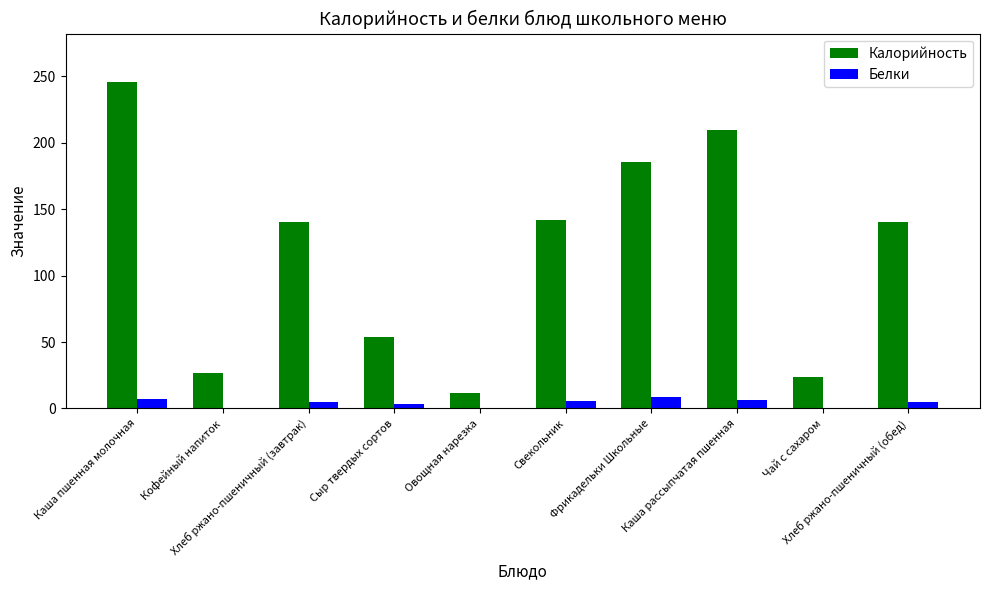

Which series has the largest total across all categories?

Калорийность